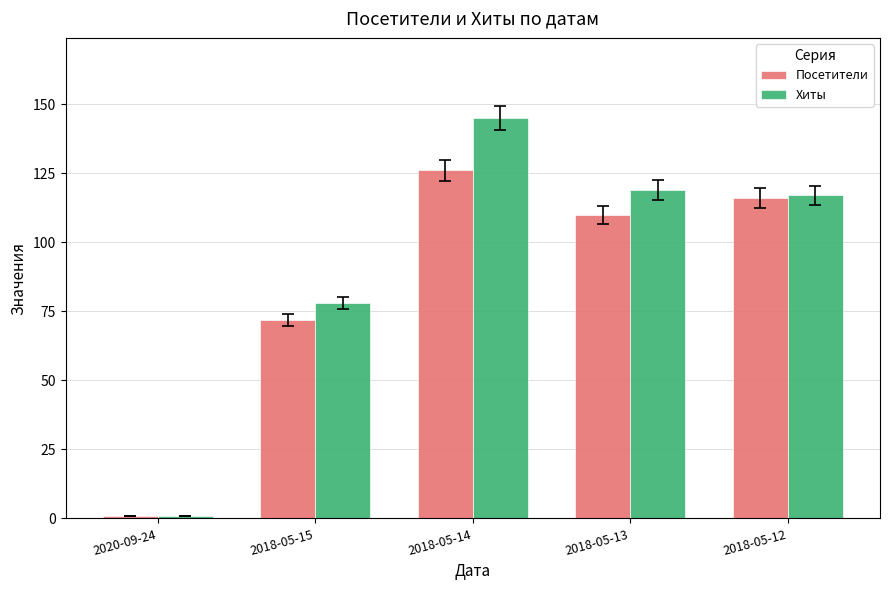

Reading left to right, extract all data points from this chart.

Посетители: 1	72	126	110	116
Хиты: 1	78	145	119	117